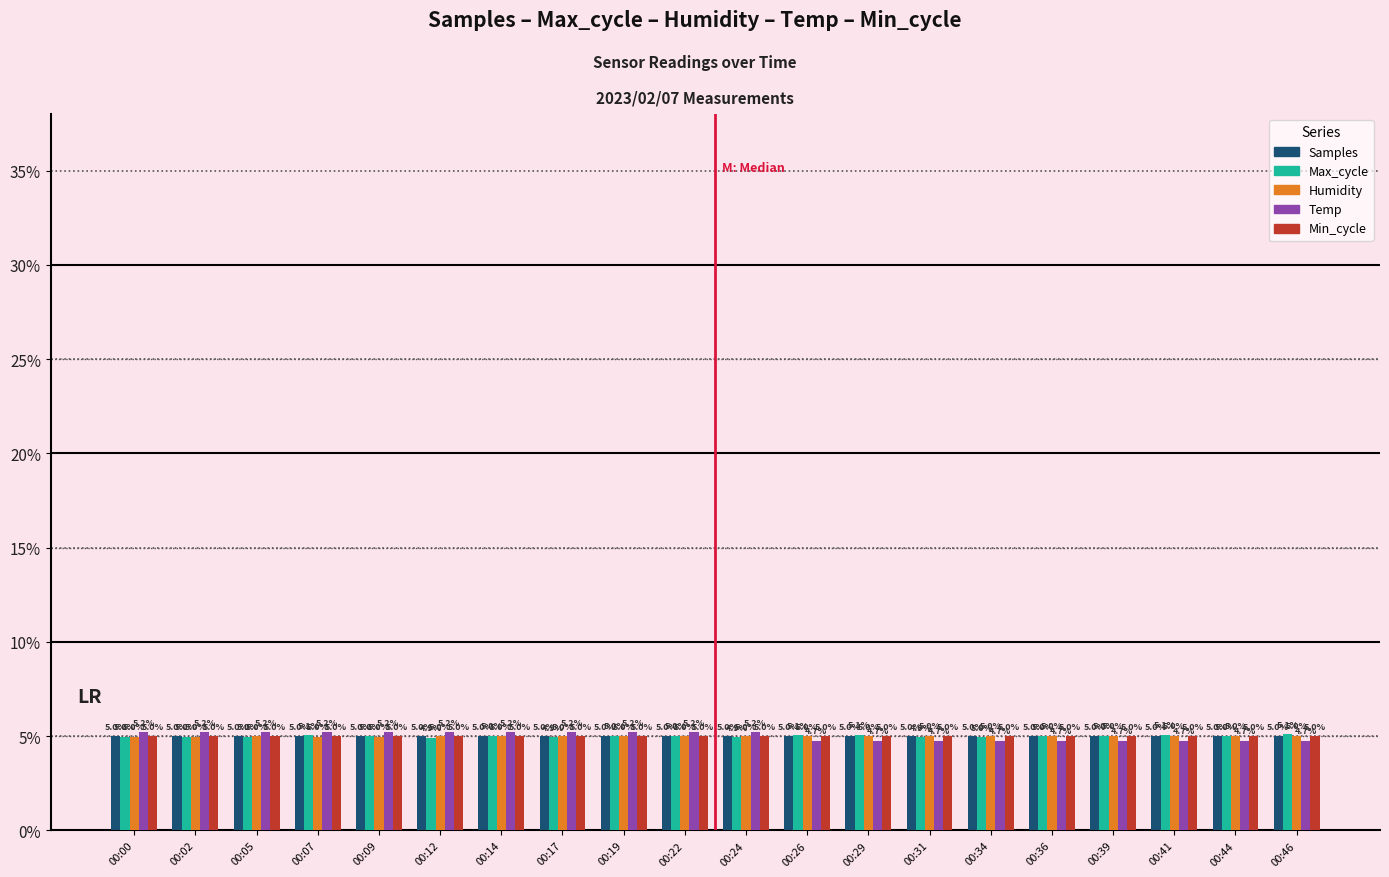

What is the spread (max minus min) of values at 00:44?

0.3